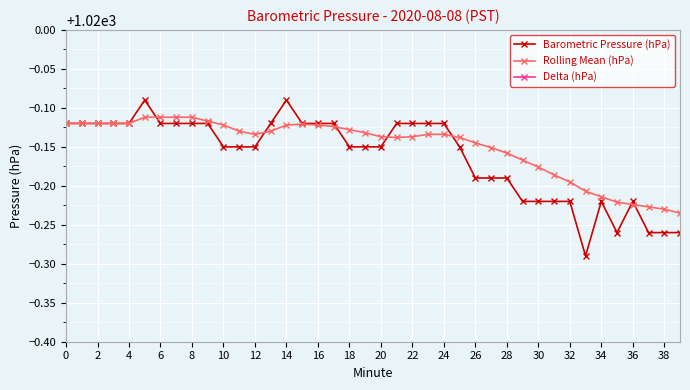

How many intersections are there between Barometric Pressure (hPa) and Rolling Mean (hPa)?

7